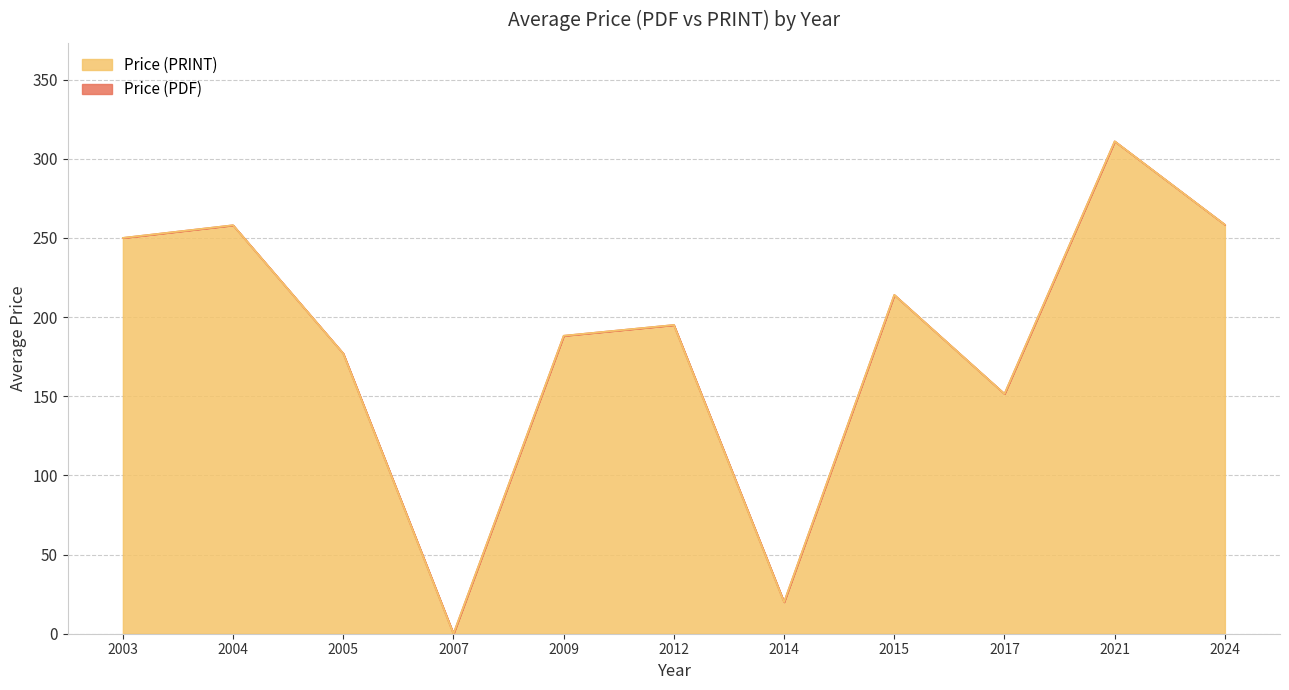

What is the approximate value of Price (PRINT) at 2012?

195.0